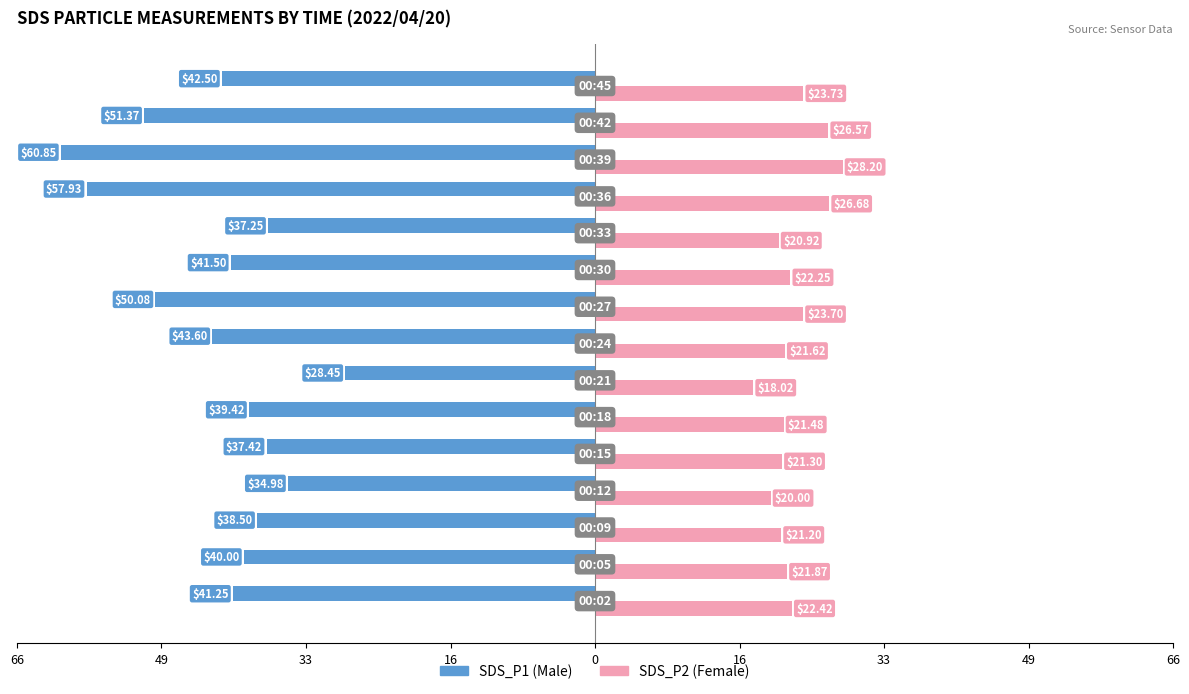

Reading left to right, extract all data points from this chart.

SDS_P1: -41.2	-40.0	-38.5	-35.0	-37.4	-39.4	-28.4	-43.6	-50.1	-41.5	-37.2	-57.9	-60.9	-51.4	-42.5
SDS_P2: 22.4	21.9	21.2	20.0	21.3	21.5	18.0	21.6	23.7	22.2	20.9	26.7	28.2	26.6	23.7